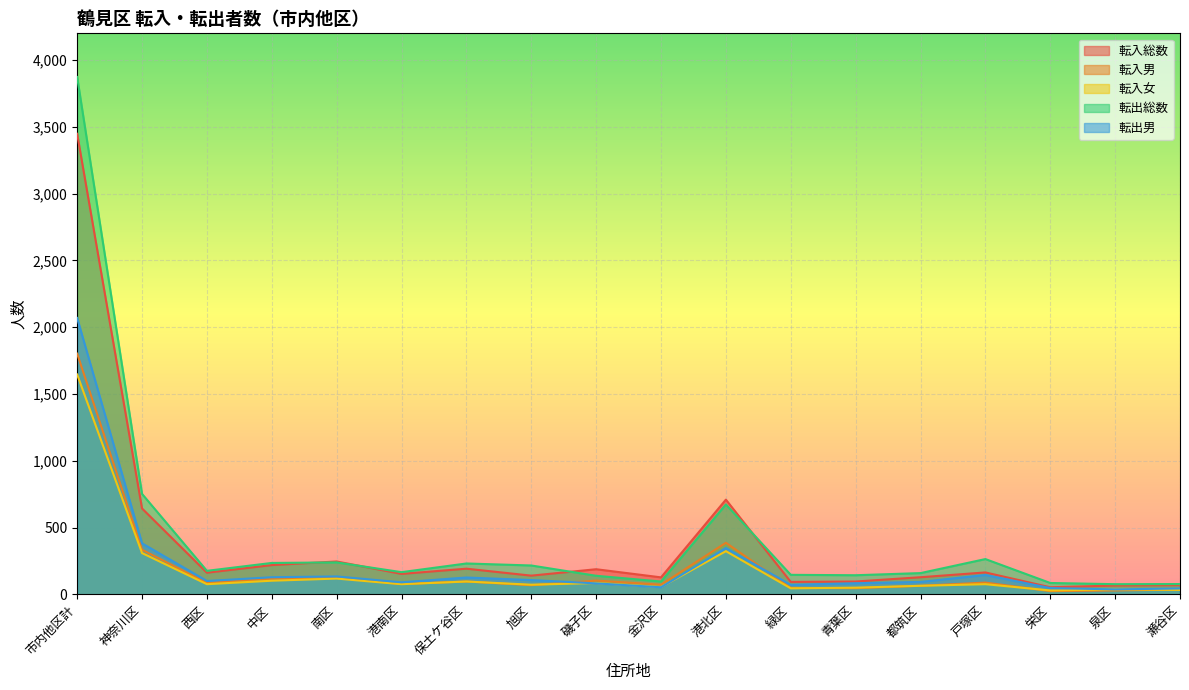

What is the total value across all series at 青葉区?

418